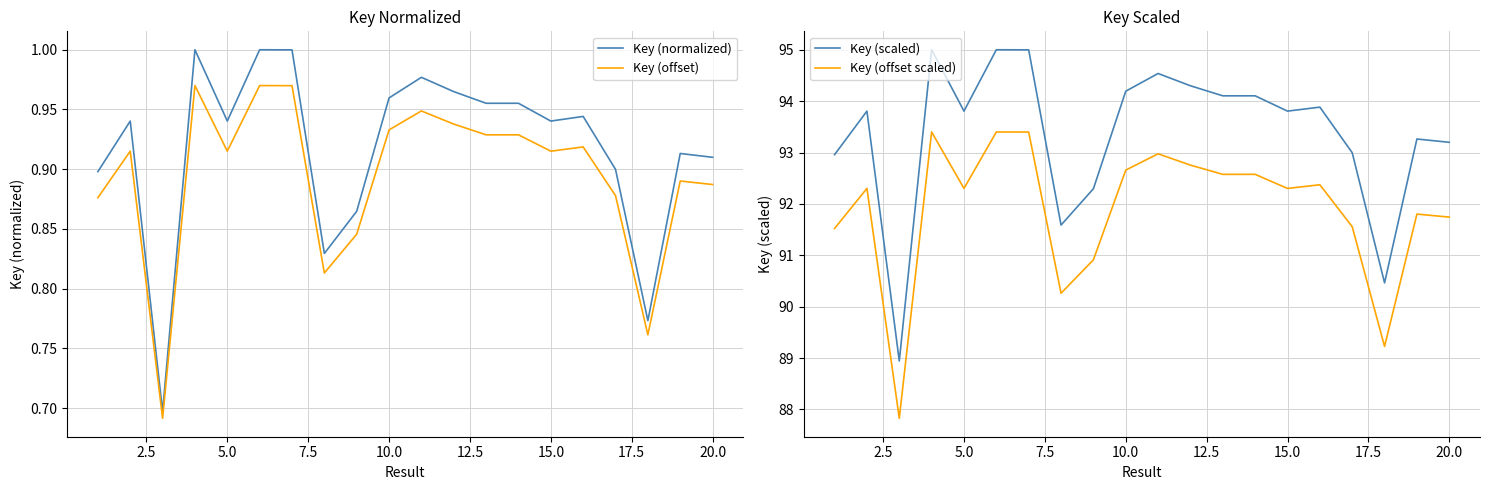

True or false: Key (offset scaled) and Key (scaled) intersect in this chart.

False